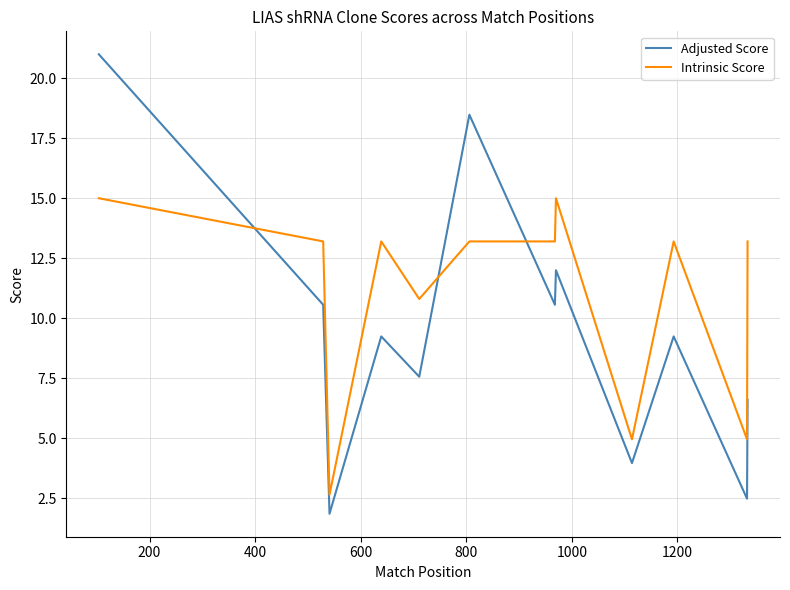

What is the difference between the second highest and minimum values in the Adjusted Score series?

16.6